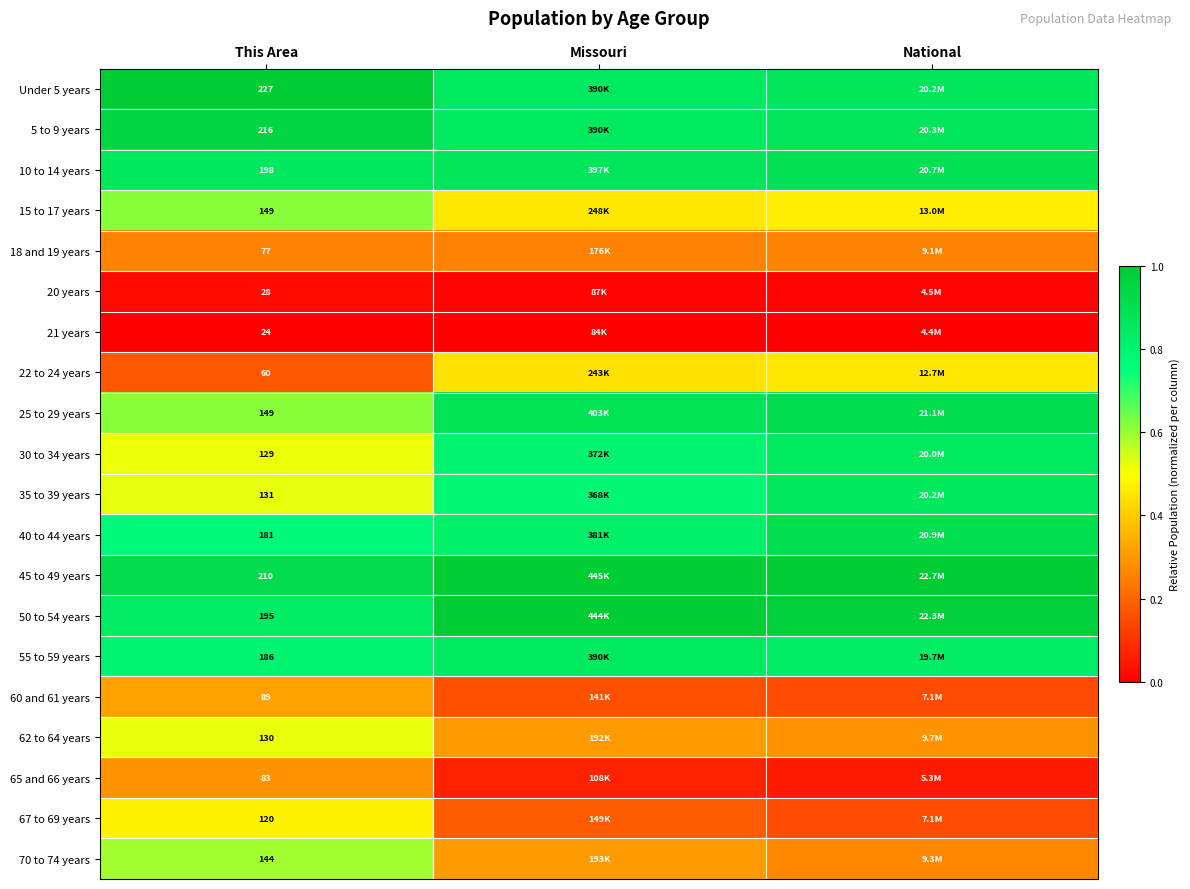

Is the value of 30 to 34 years at This Area greater than the value of 60 and 61 years at This Area?

Yes